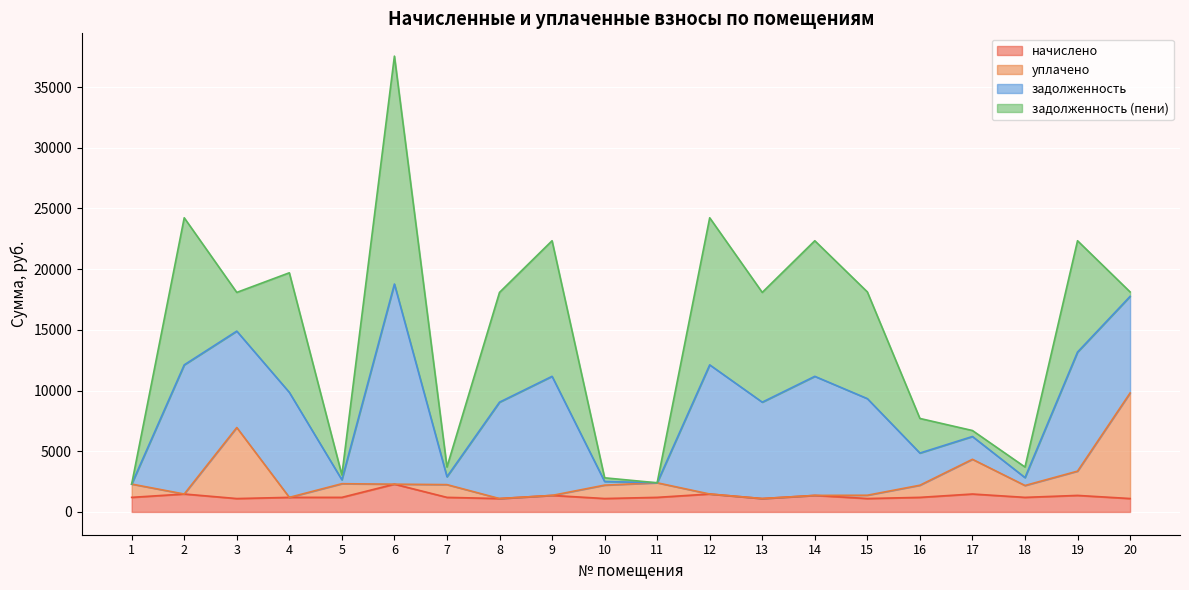

What is the total value across all series at 13?

18085.5